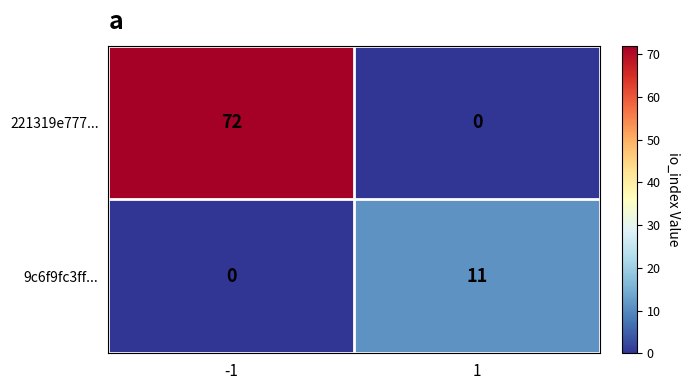

What is the sum of the 9c6f9fc3ff... values at -1 and 1?

11